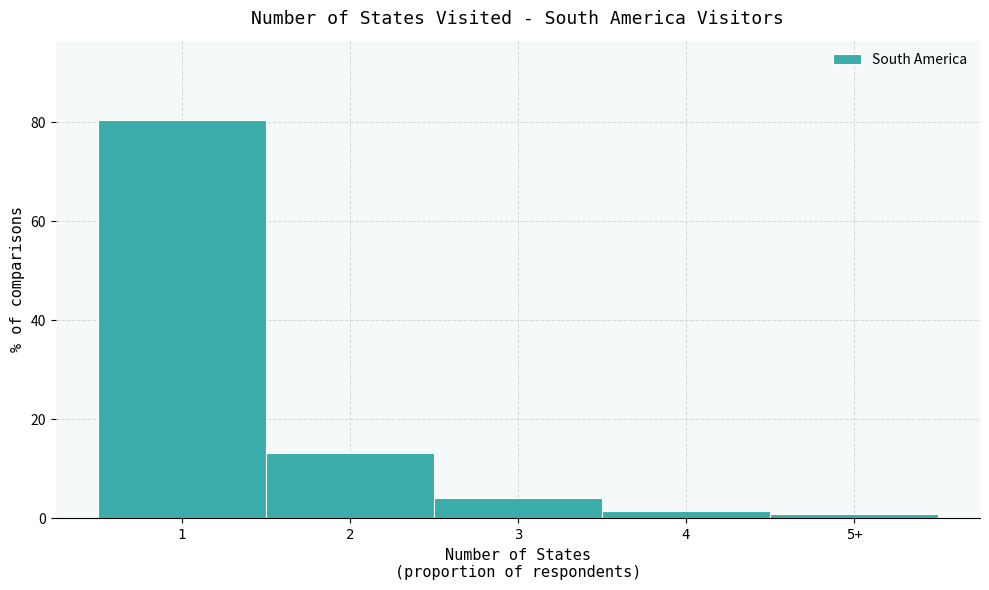

Reading left to right, transcribe all the data shown in this chart.

80.4	13.1	4.2	1.5	0.8